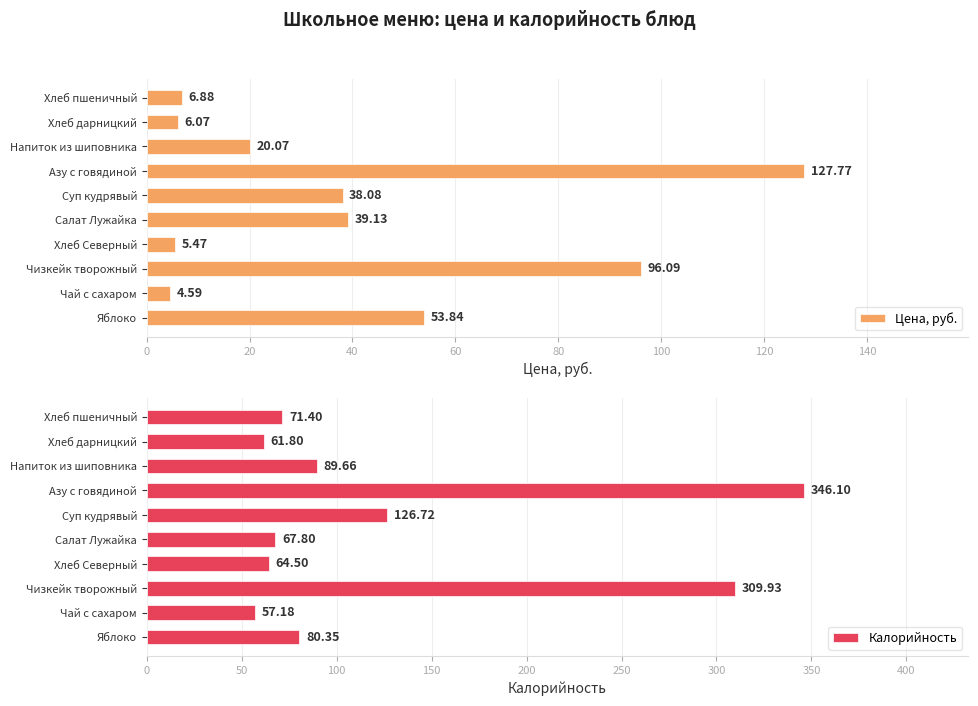

List the labels in order of Калорийность value, largest first.

Азу с говядиной, Чизкейк творожный, Суп кудрявый, Напиток из шиповника, Яблоко, Хлеб пшеничный, Салат Лужайка, Хлеб Северный, Хлеб дарницкий, Чай с сахаром